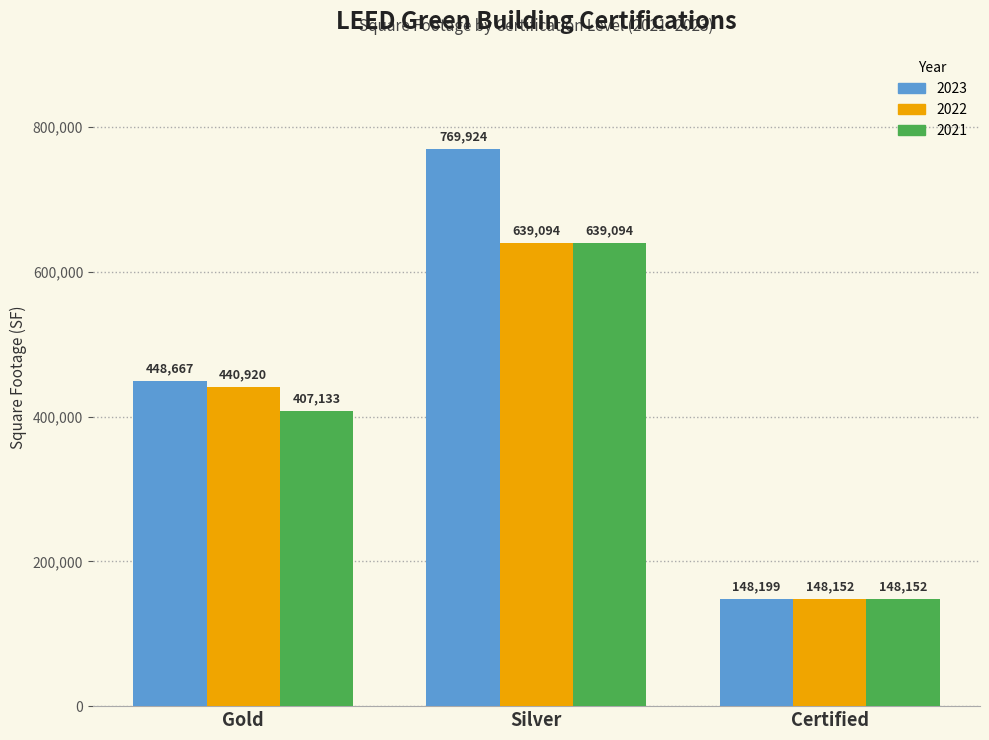

Count the number of categories in the chart.

3